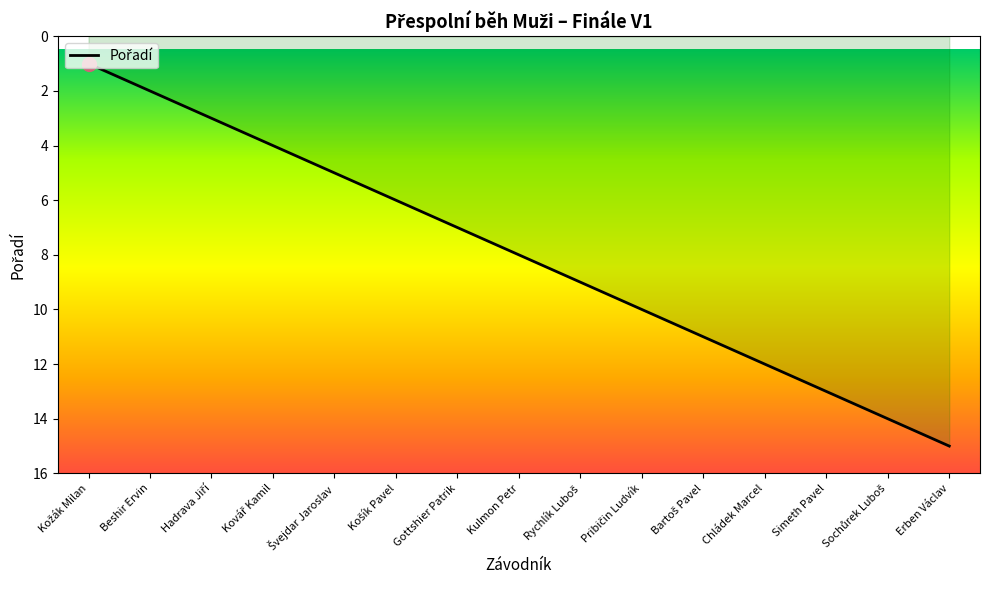

Approximately how many times larger is the value at Erben Václav compared to Hadrava Jiří?

5.0